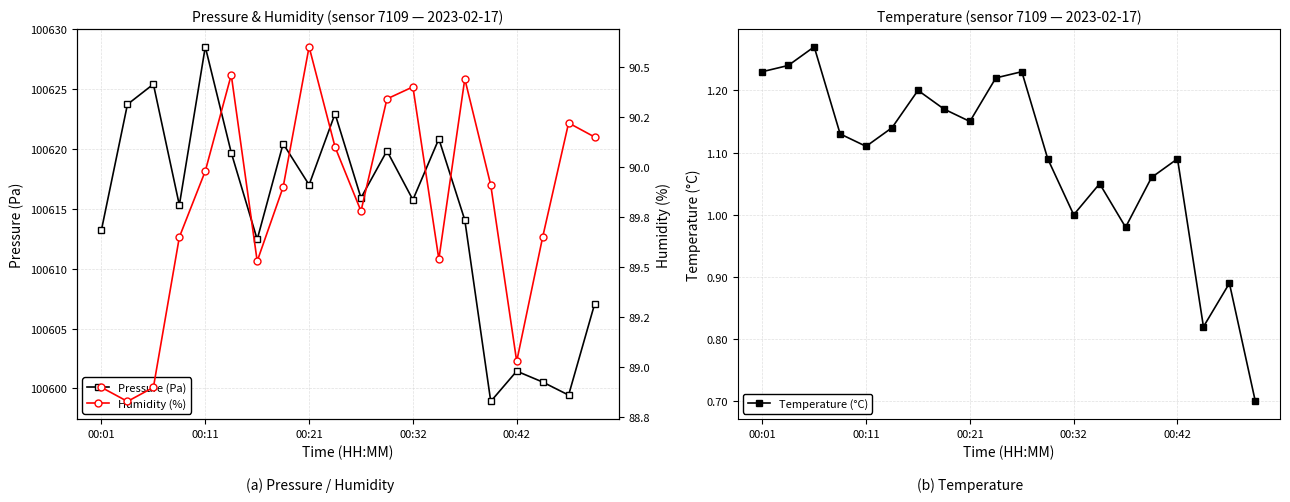

How many lines are shown in the chart?

3